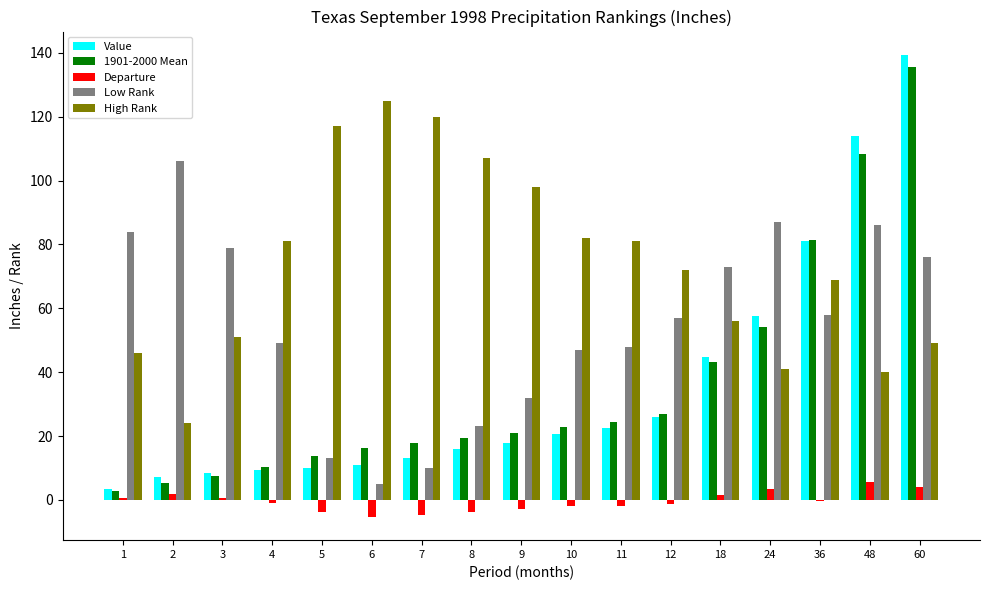

True or false: High Rank has a value of 121.8 at 11.

False